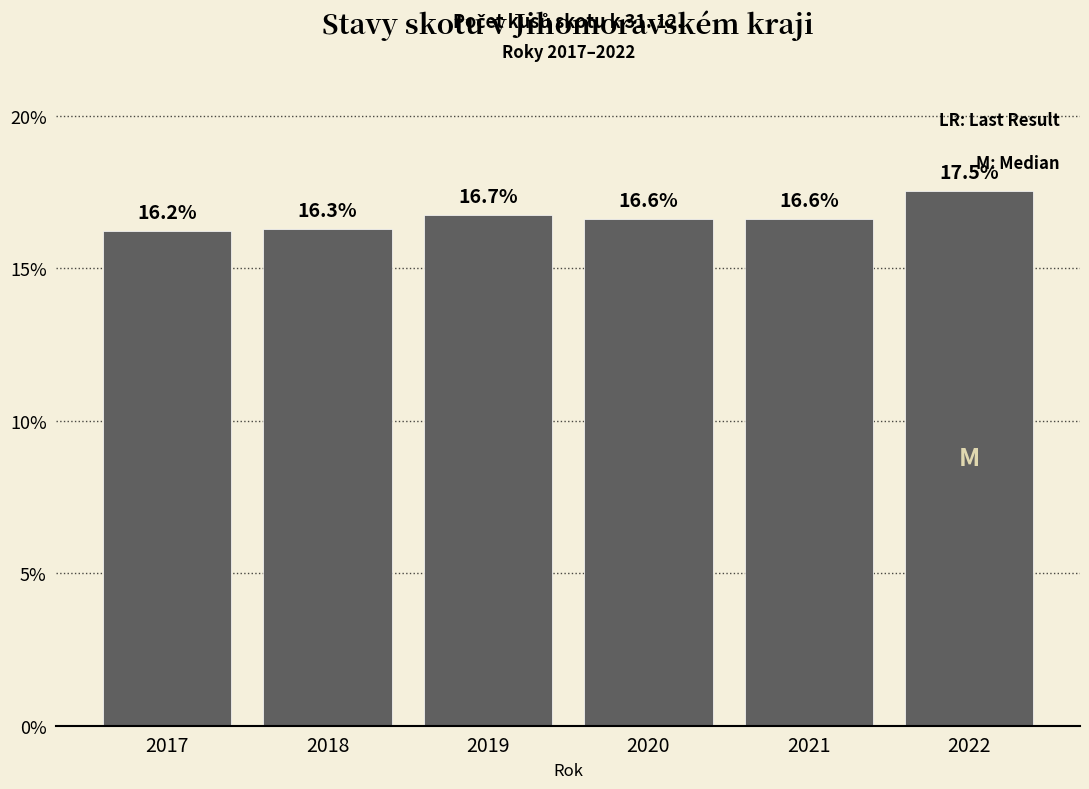

Reading left to right, what are all the values shown in this chart?

2017=16.2	2018=16.3	2019=16.7	2020=16.6	2021=16.6	2022=17.5